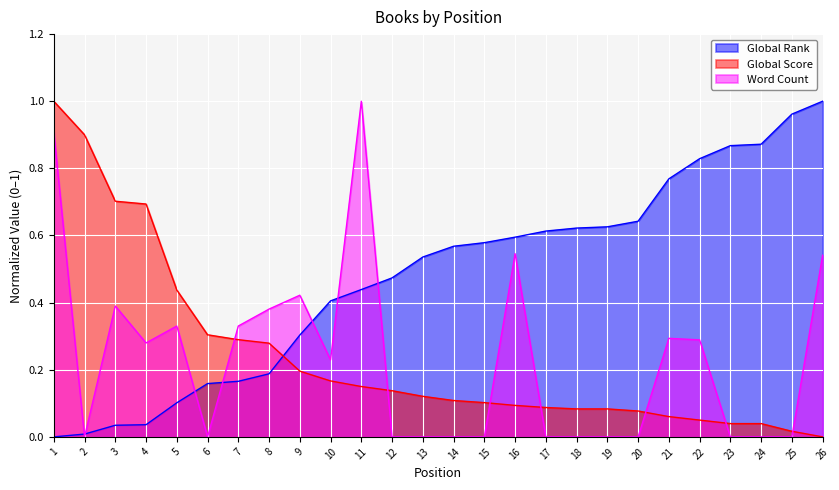

Between 15 and 23, which series saw the biggest shift?

Global Rank